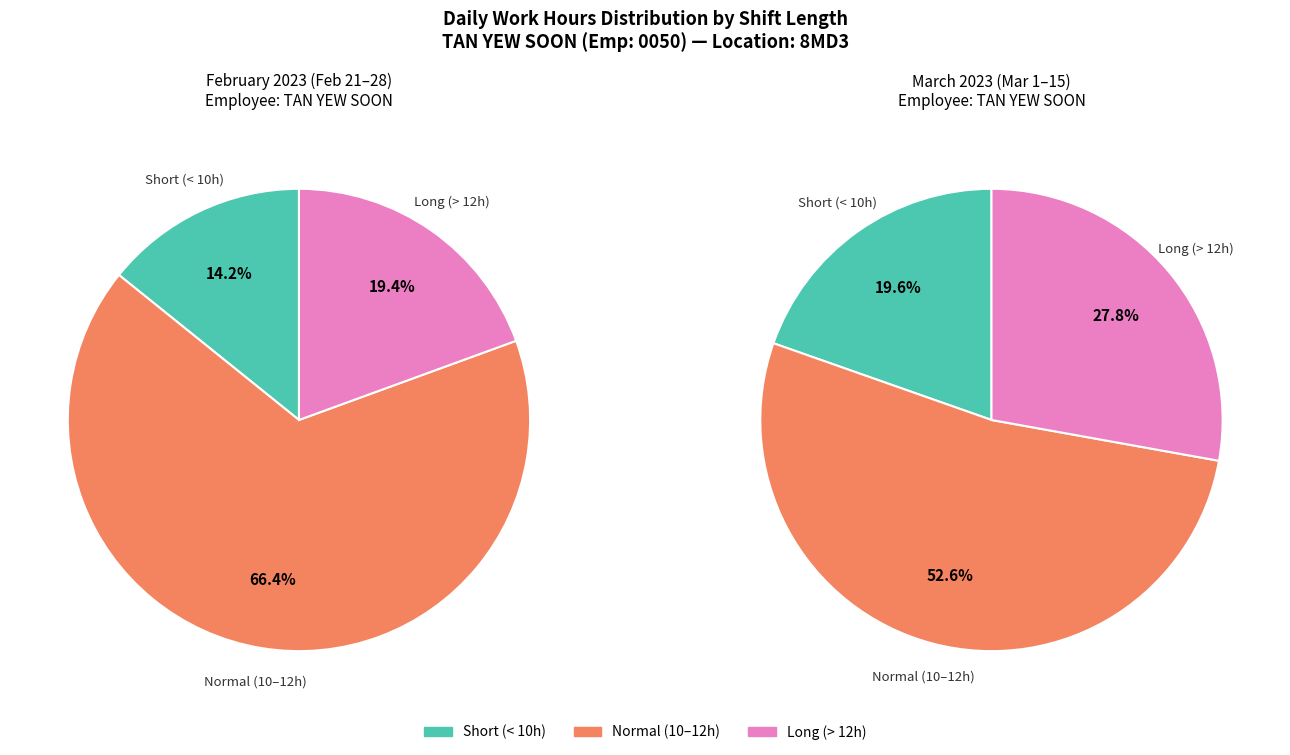

True or false: 11-Sat accounts for 1% of the total.

False